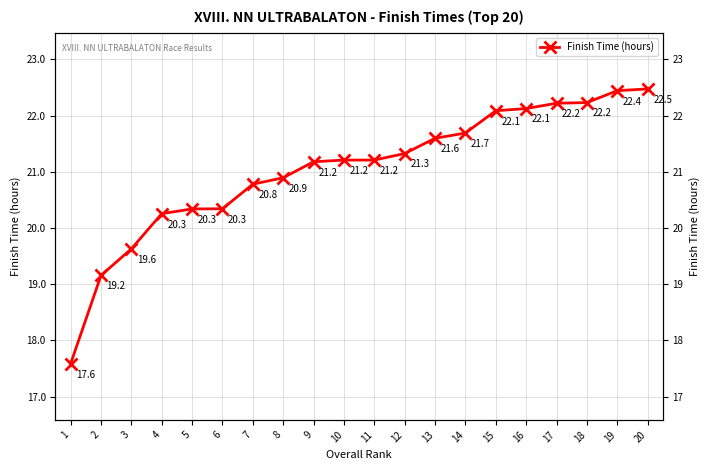

At which label is the value closest to 20?

4